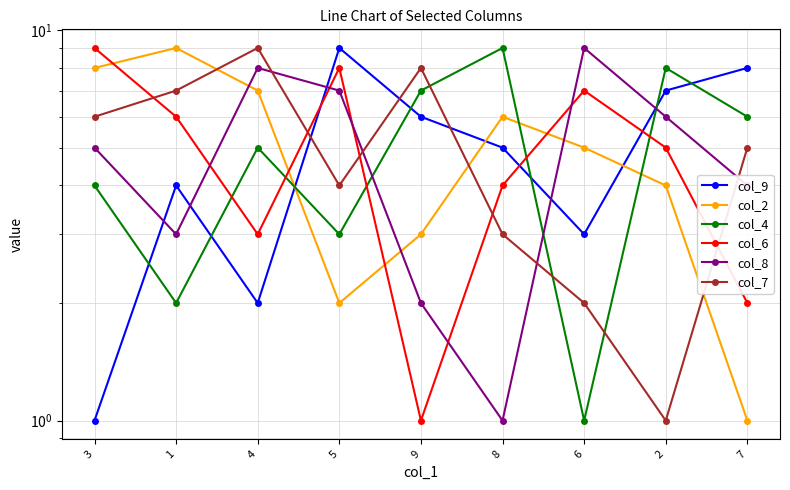

What is the difference between the col_2 values at 4 and 5?

5